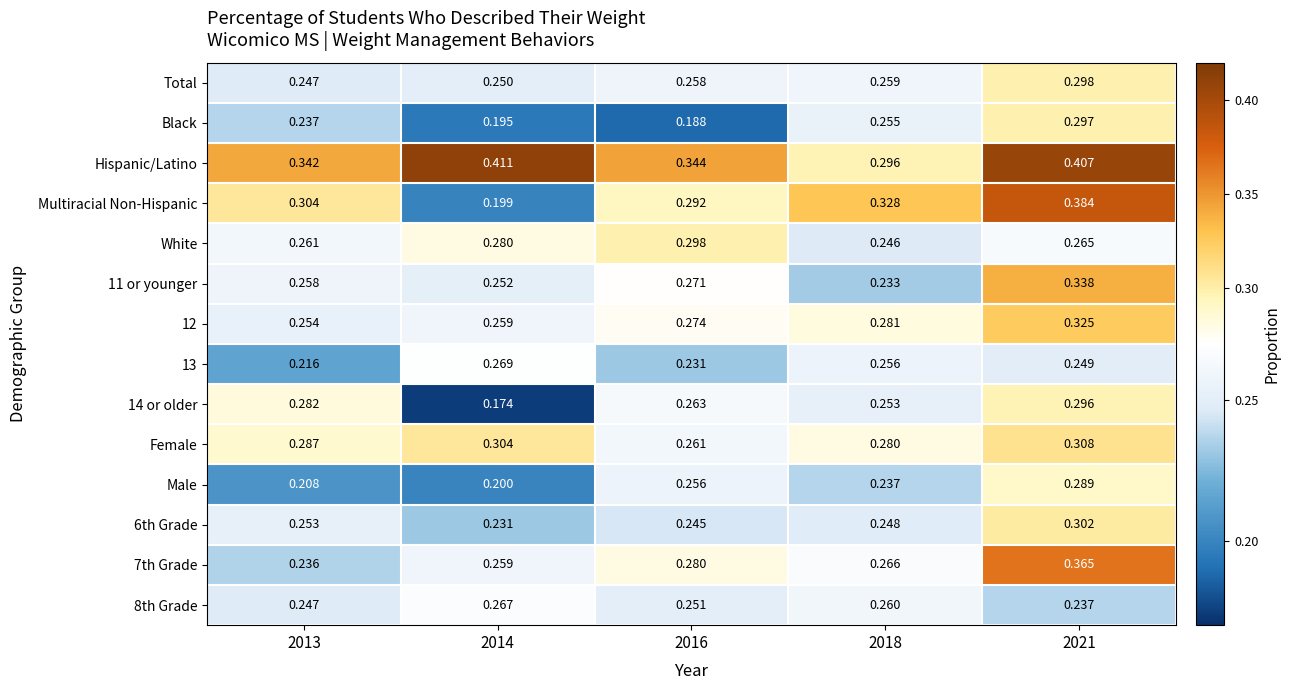

Which series changed the most between 2016 and 2021?

Black